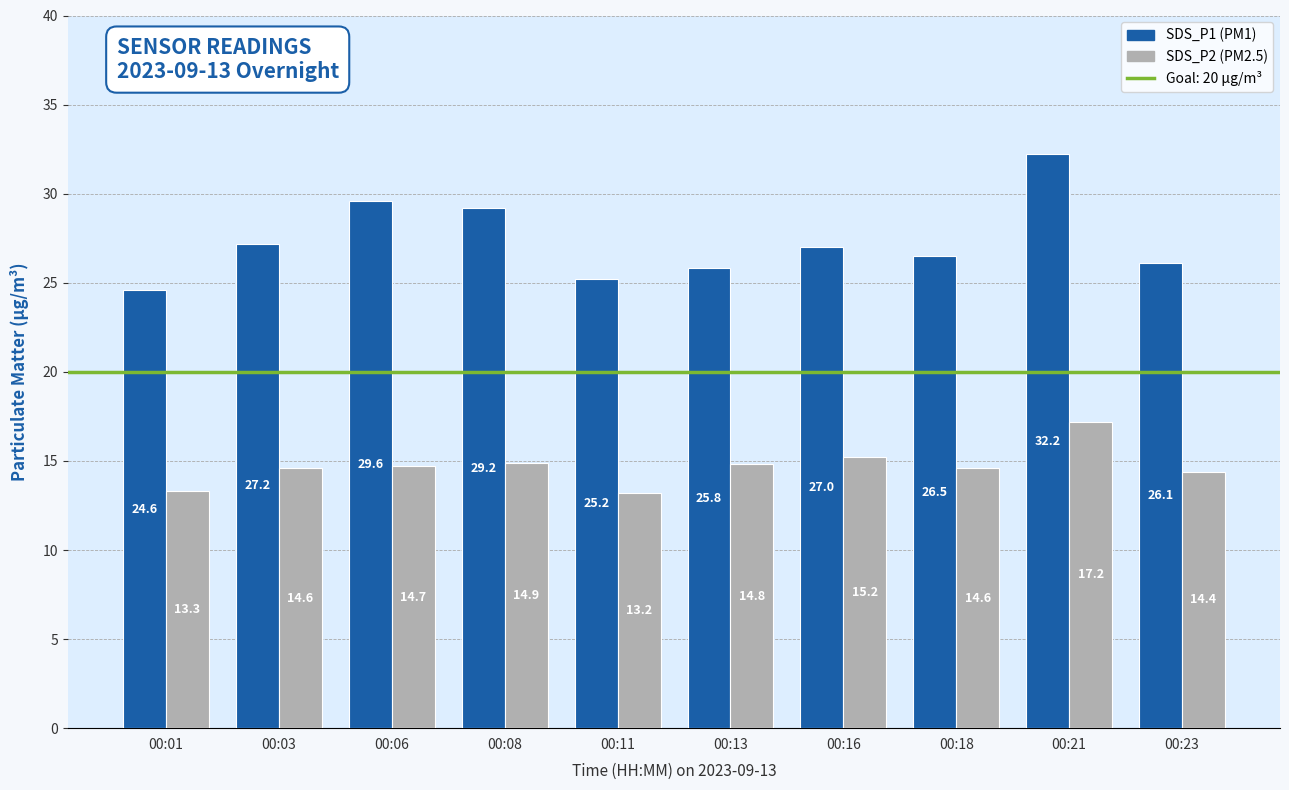

What is the minimum value shown in the chart?

13.2